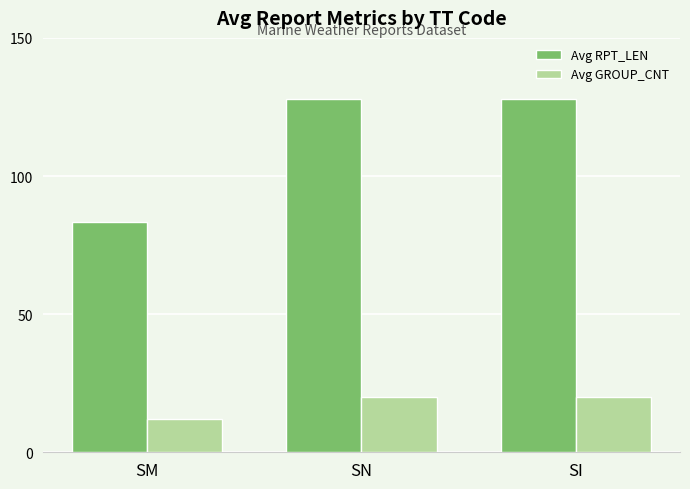

The Avg GROUP_CNT series shows 20.0 at SN. True or false?

True